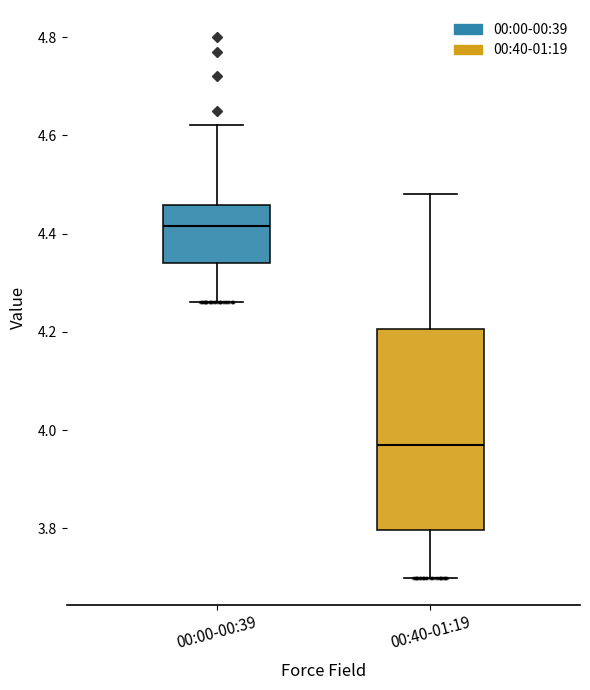

Reading left to right, read every box against the y-axis: the position of its median line, the range the box covers, and the ends of its whiskers. The values are not printed on the chart, so give them approximately, as read against the axis.

00:00-00:39: median 4.42, box 4.34 to 4.46, whiskers 4.26 to 4.62
00:40-01:19: median 3.98, box 3.80 to 4.20, whiskers 3.70 to 4.48